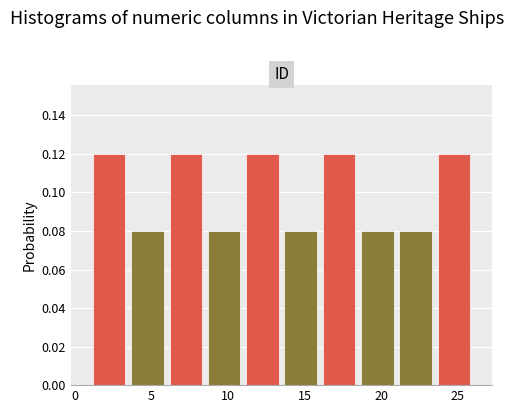

How tall is the bar that spans 3.5 to 6.0 on the x-axis? The values are not printed on the chart, so give them approximately, as read against the axis.

0.08